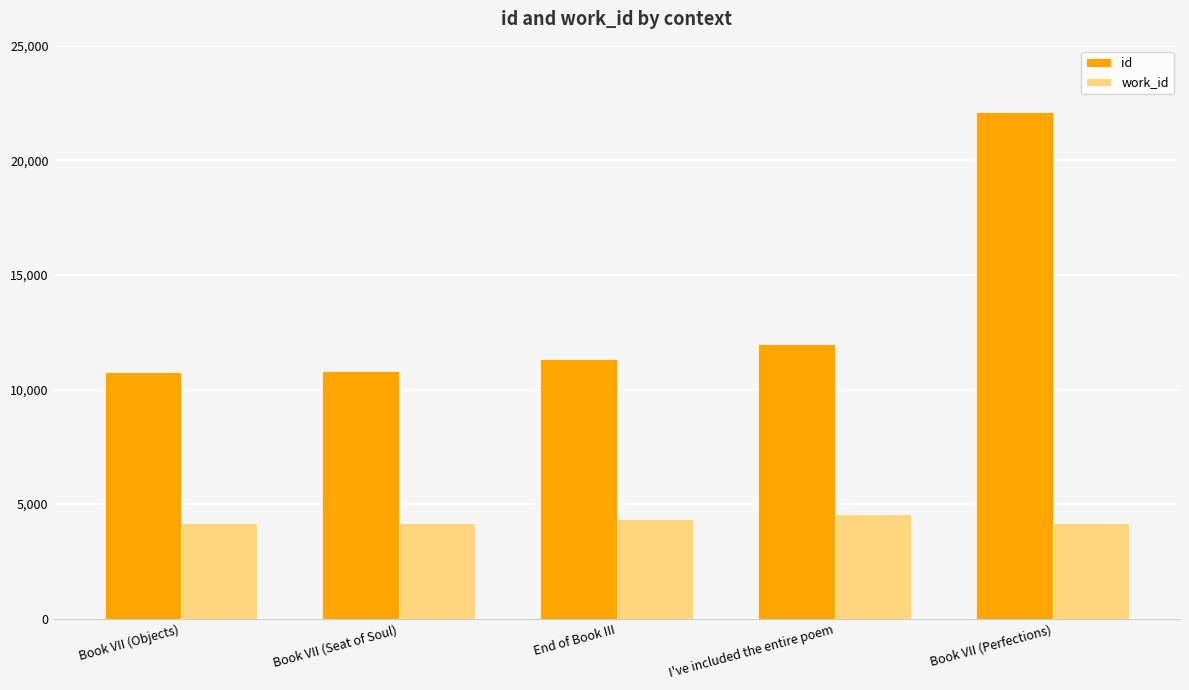

Which series has the largest total across all categories?

id